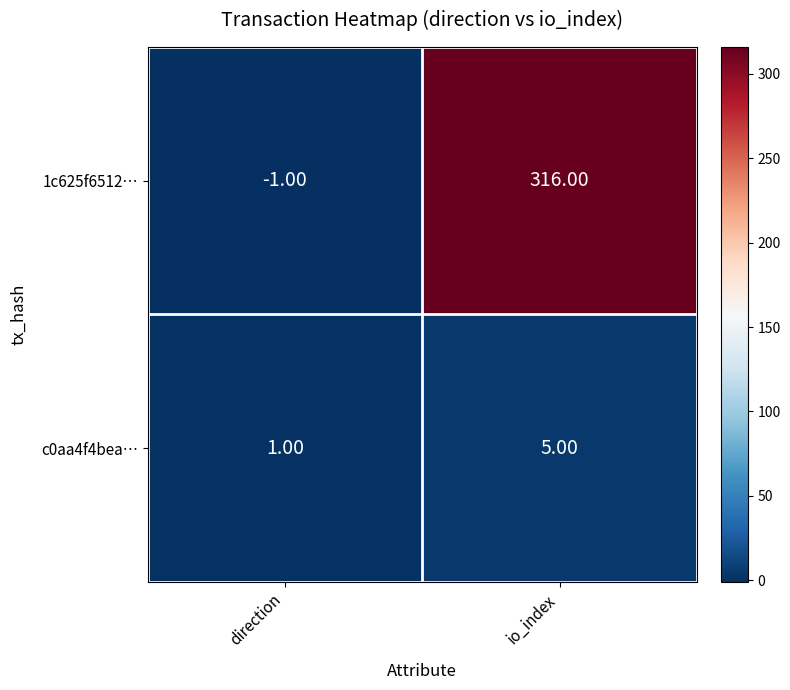

What is the difference between the 1c625f6512… values at direction and io_index?

317